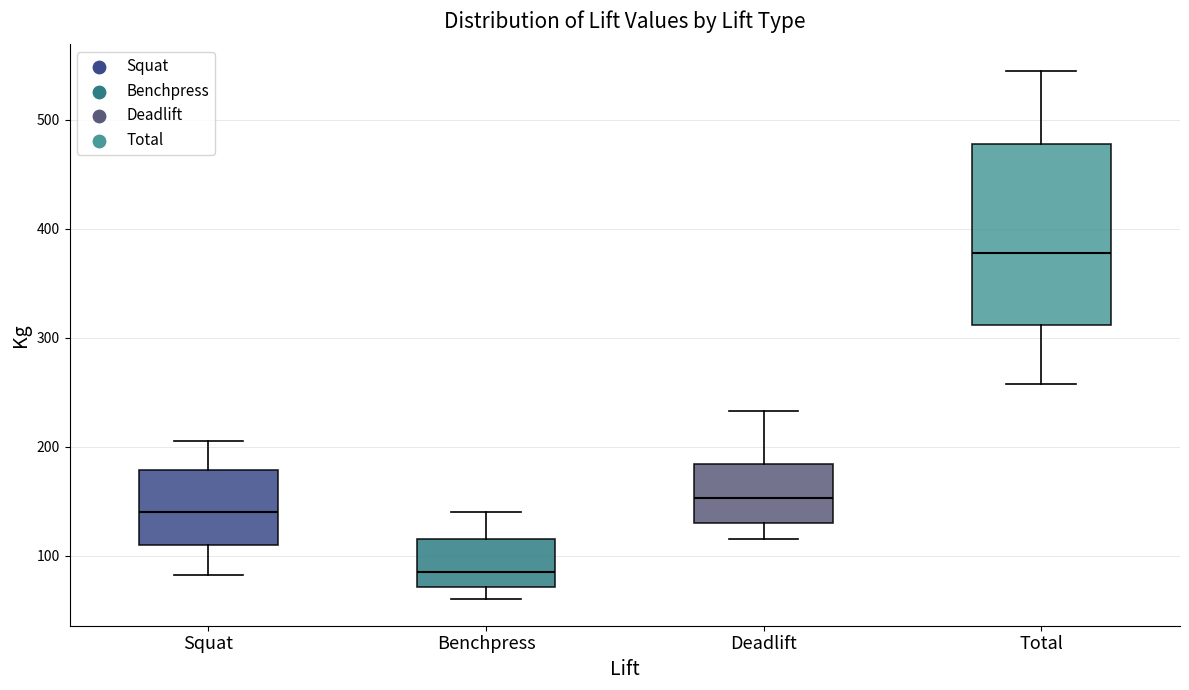

Where is the upper edge of the box for Total on the y-axis? The values are not printed on the chart, so give them approximately, as read against the axis.

480